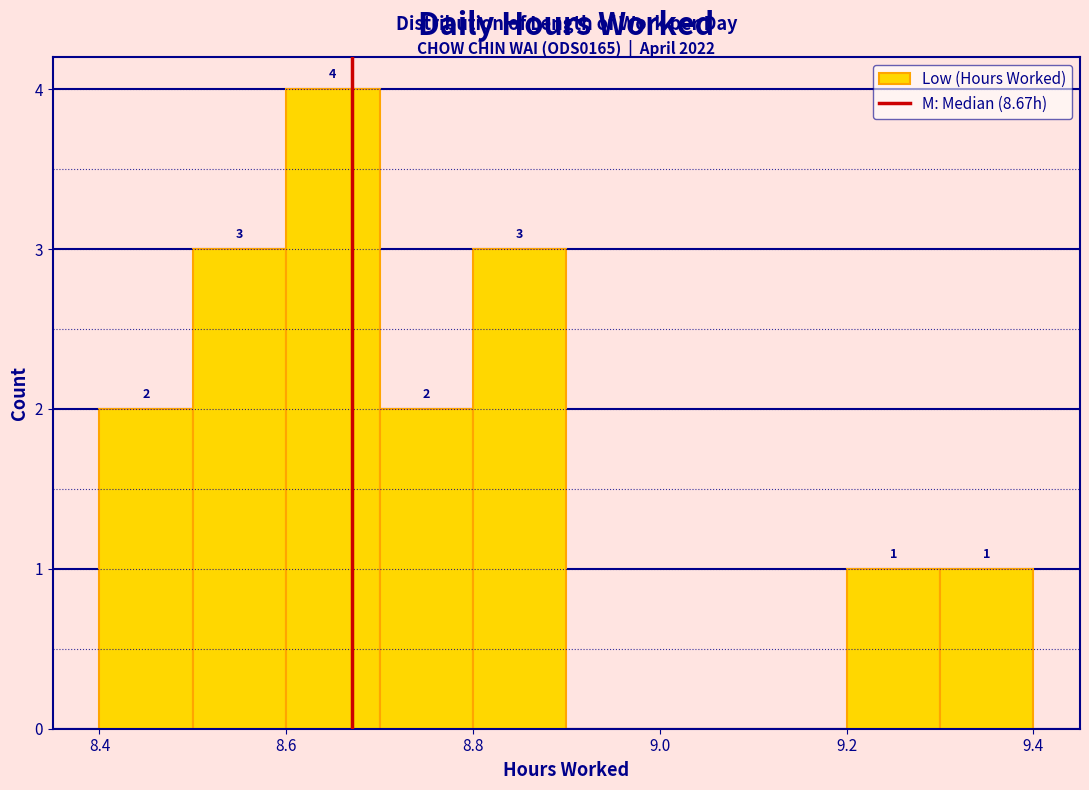

Which range on the x-axis has the tallest bar?

8.6 to 8.7